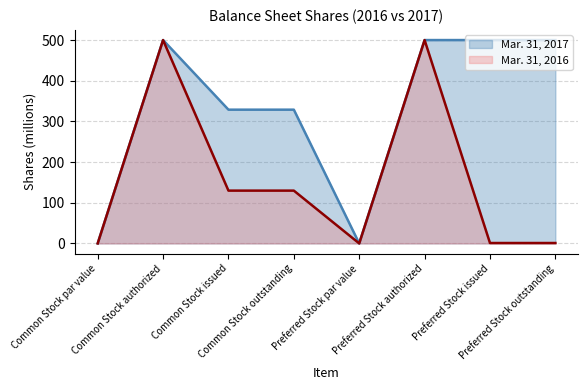

True or false: Mar. 31, 2016 and Mar. 31, 2017 cross at least once.

False